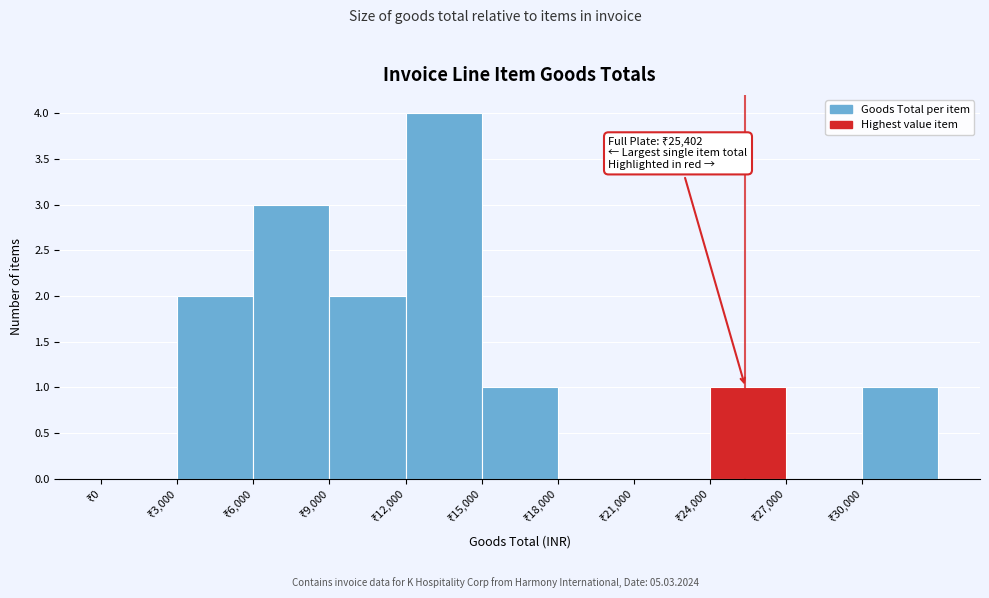

Over which range of the x-axis is the bar tallest?

12000 to 15000